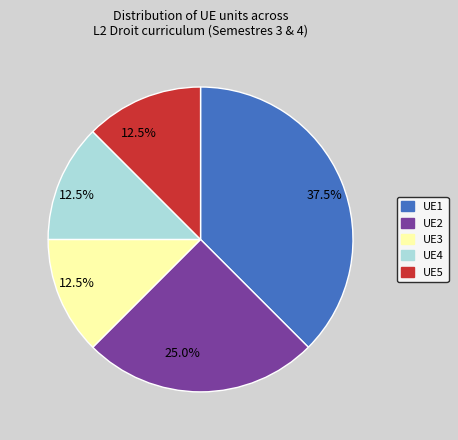

To the nearest percent, what is the difference between the largest and smallest slice percentages?

25%